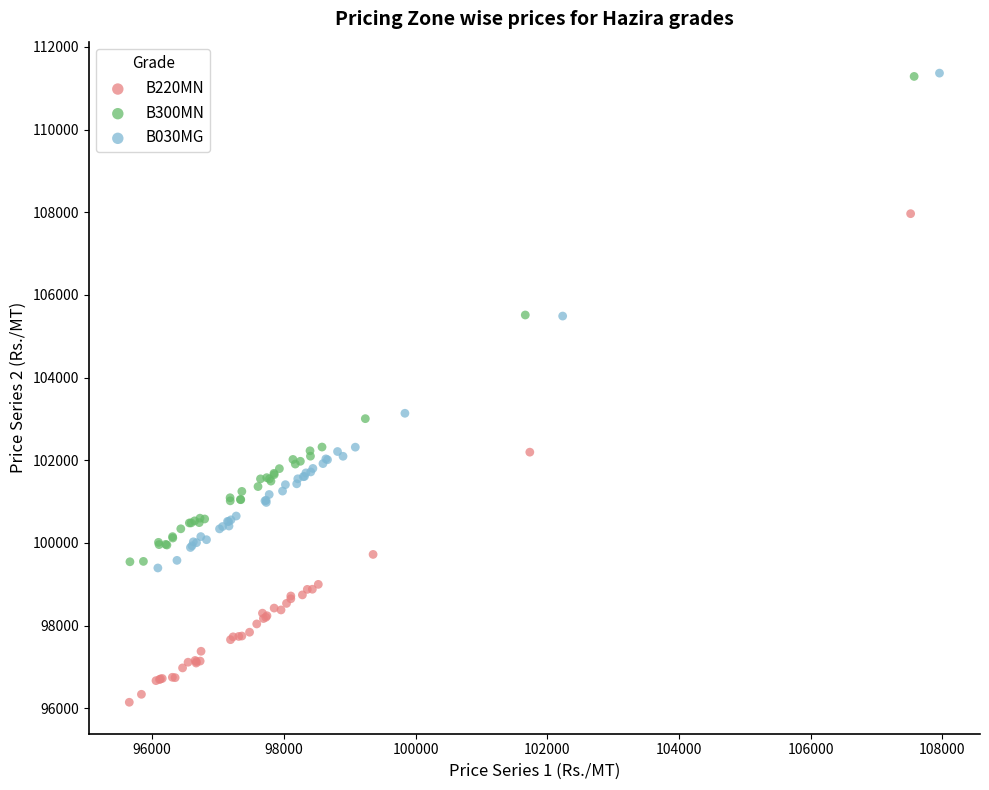

What are all the series names shown in the legend?

B220MN, B300MN, B030MG